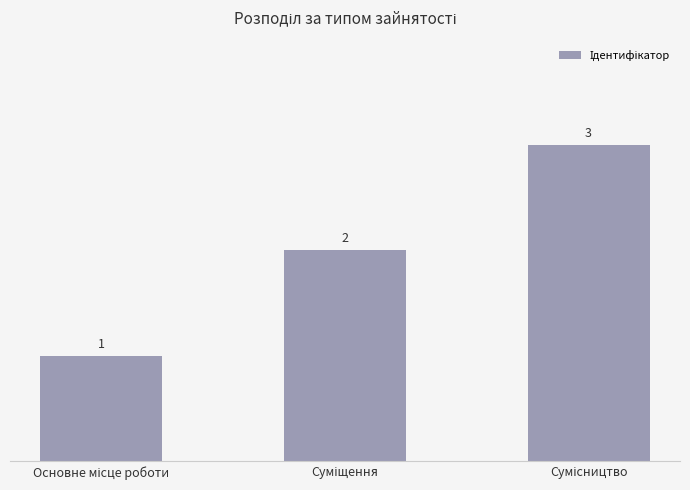

Count the values in the range 1 to 3.

3